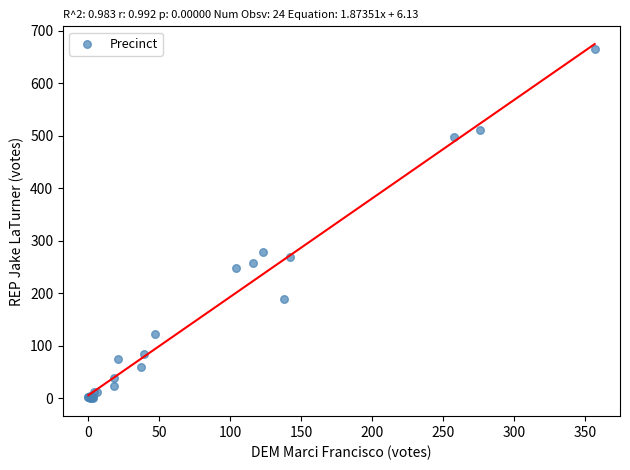

What Y value in the scatter plot is closest to 333?

279